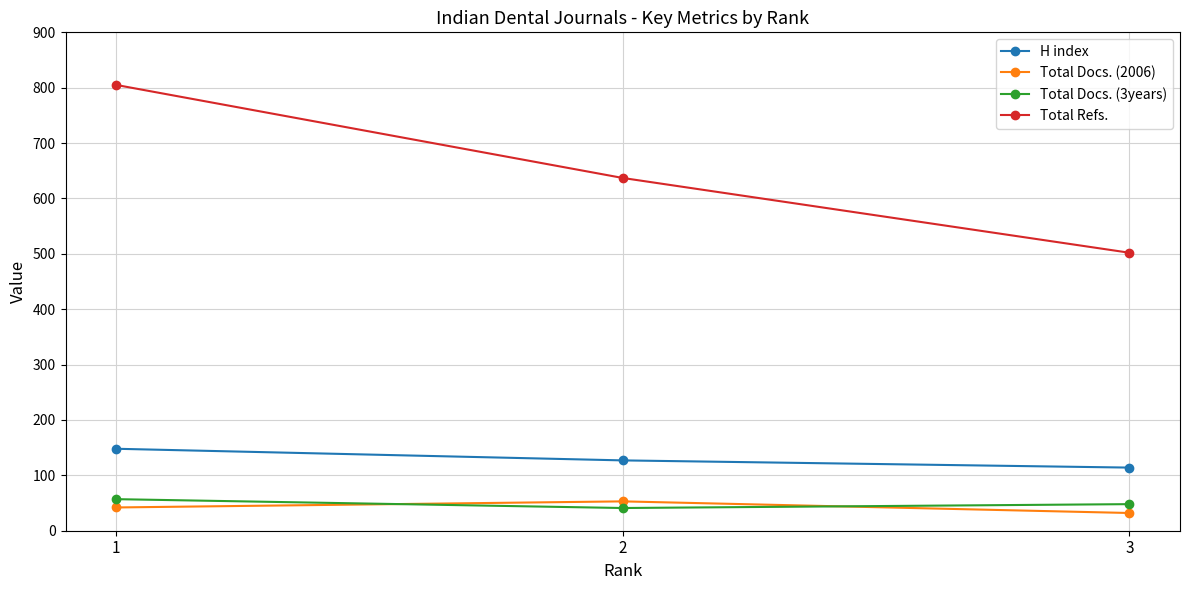

How many Total Docs. (3years) values are between 41 and 57?

3